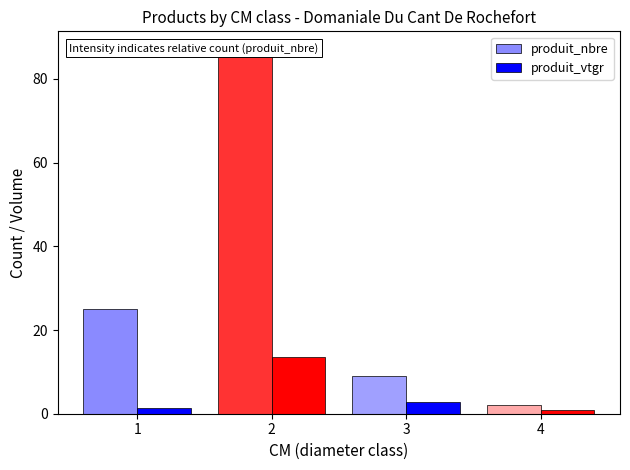

What is the minimum value for produit_nbre?

2.0